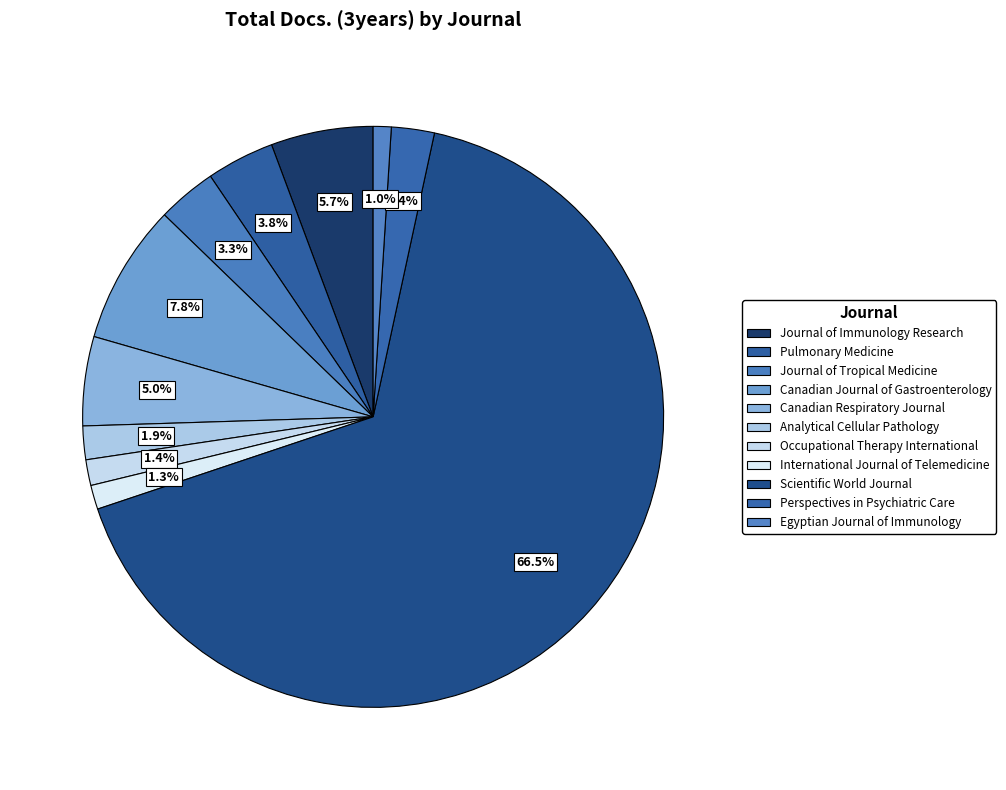

Count the number of slices in the pie.

11